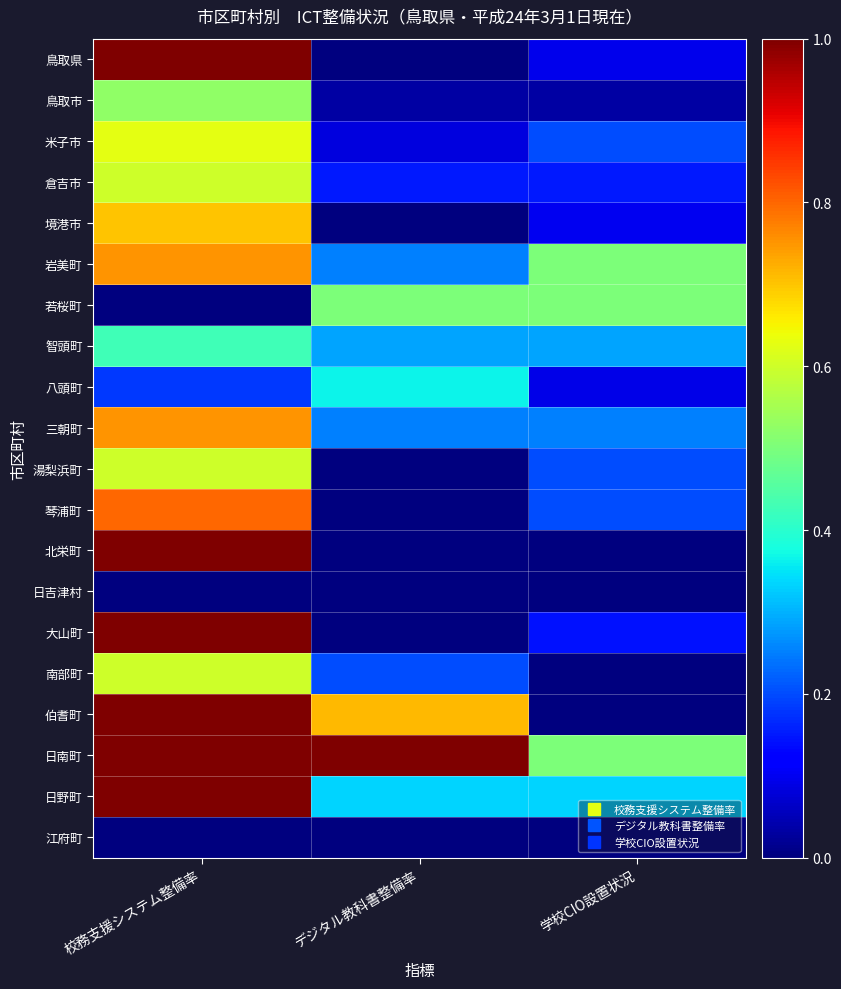

At which category is the sum across all series the highest?

校務支援システム整備率